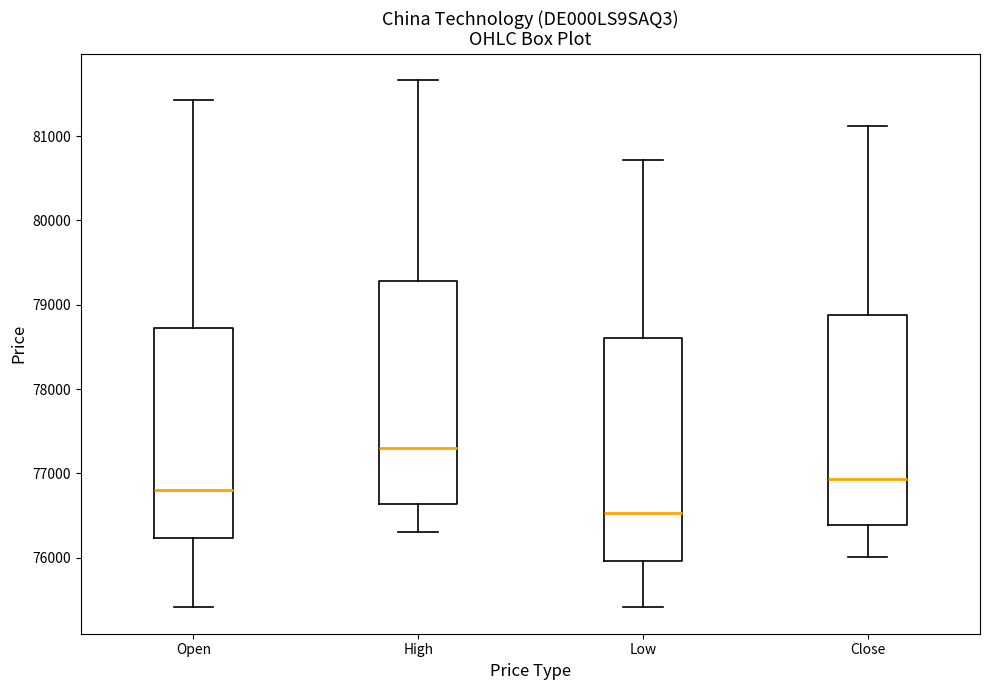

Which box's median line is the lowest?

Low